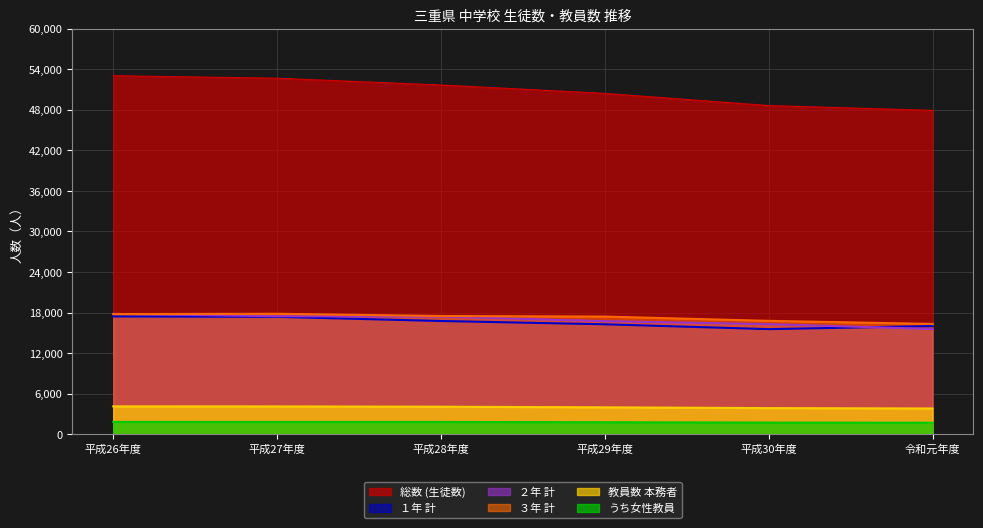

At 平成28年度, list the series in order from largest to smallest.

総数 (生徒数), ３年 計, ２年 計, １年 計, 教員数 本務者, うち女性教員